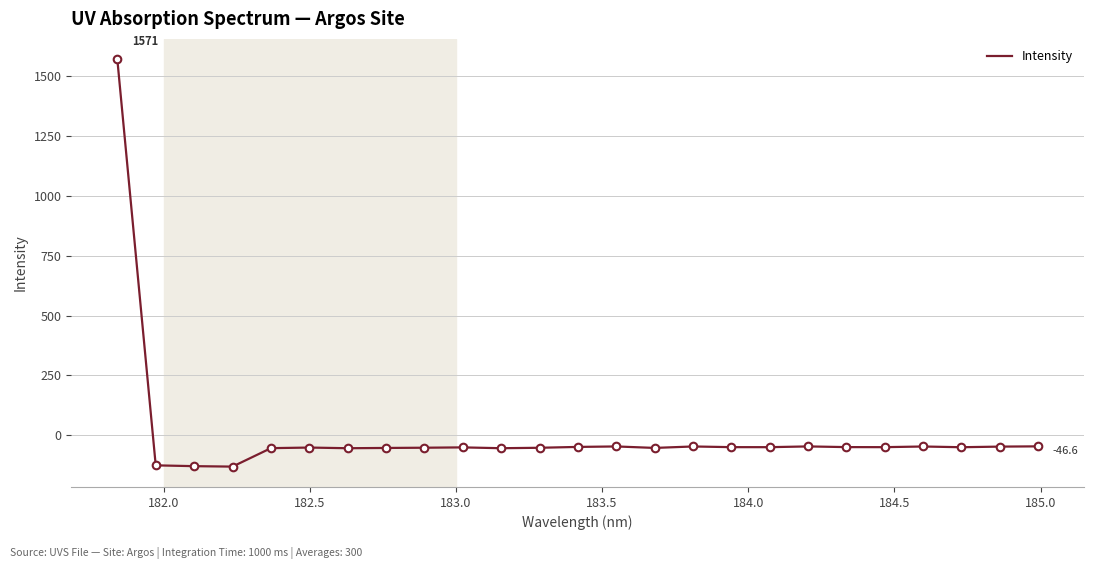

What is the greatest value displayed?

1571.3